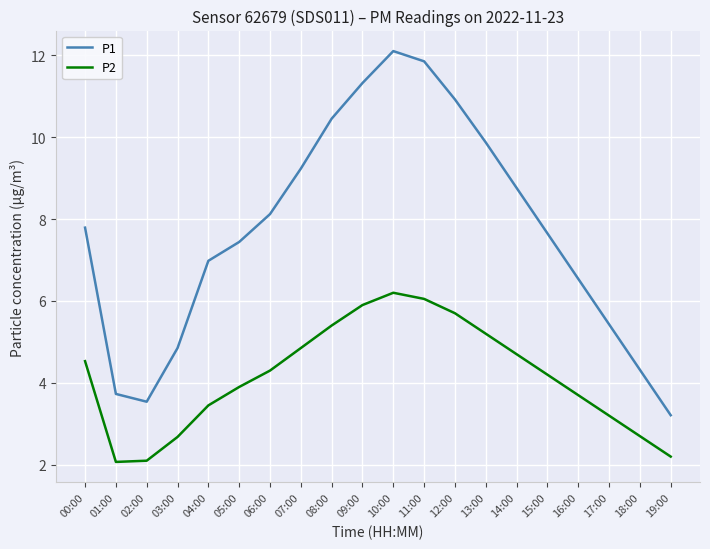

What are all the series names shown in the legend?

P1, P2